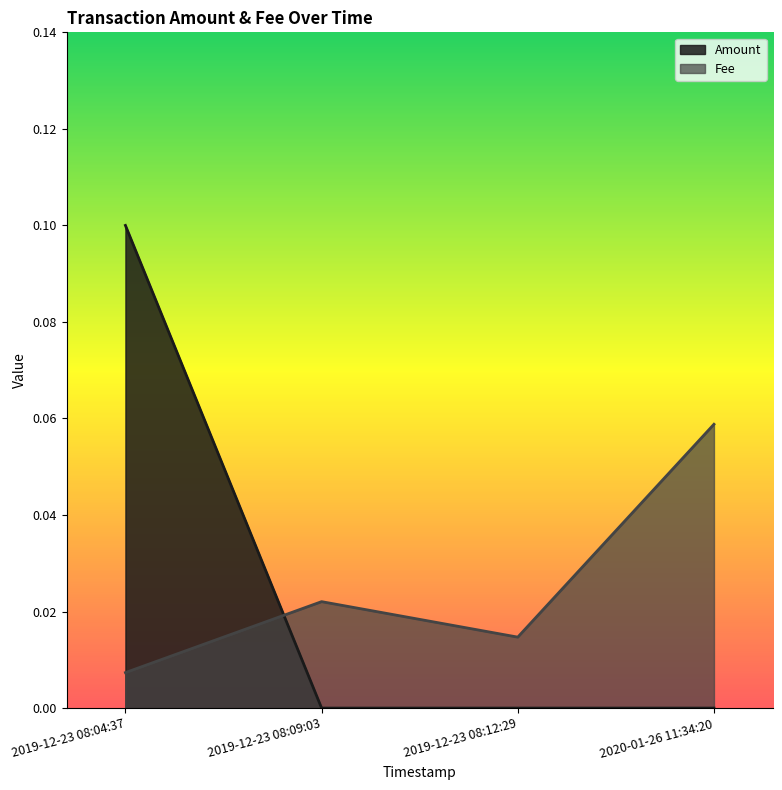

Which series has the widest spread of values?

Amount